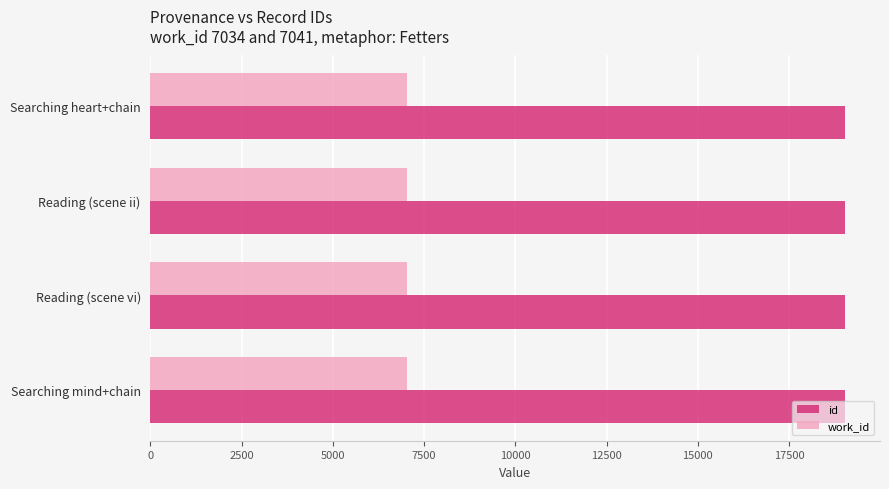

At Searching heart+chain, list the series in order from smallest to largest.

work_id, id